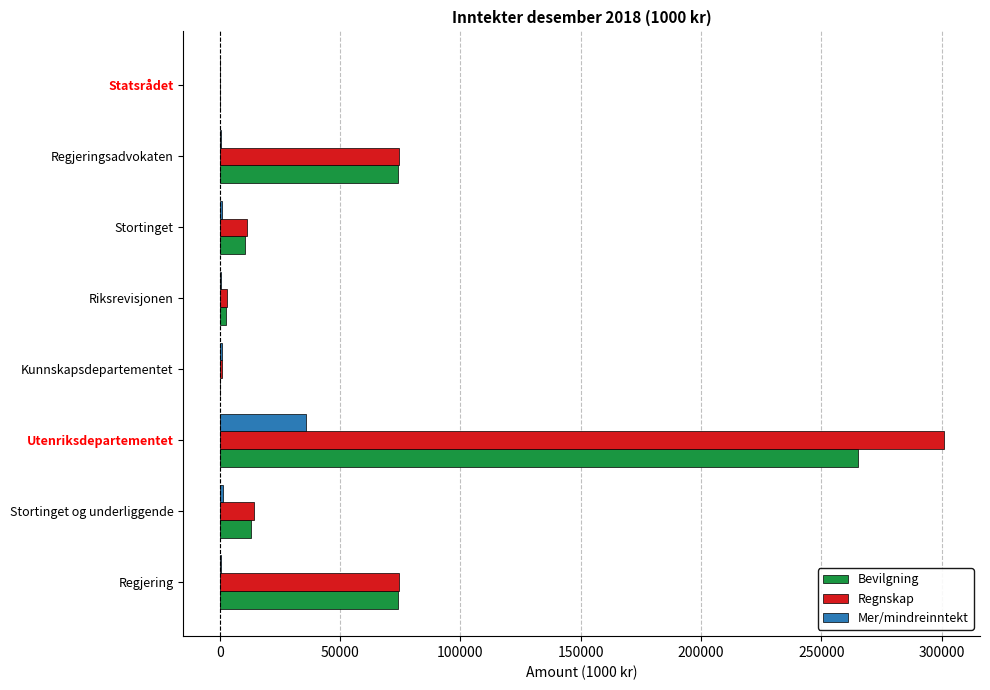

The value of Bevilgning at Kunnskapsdepartementet is 138790.0. True or false?

False